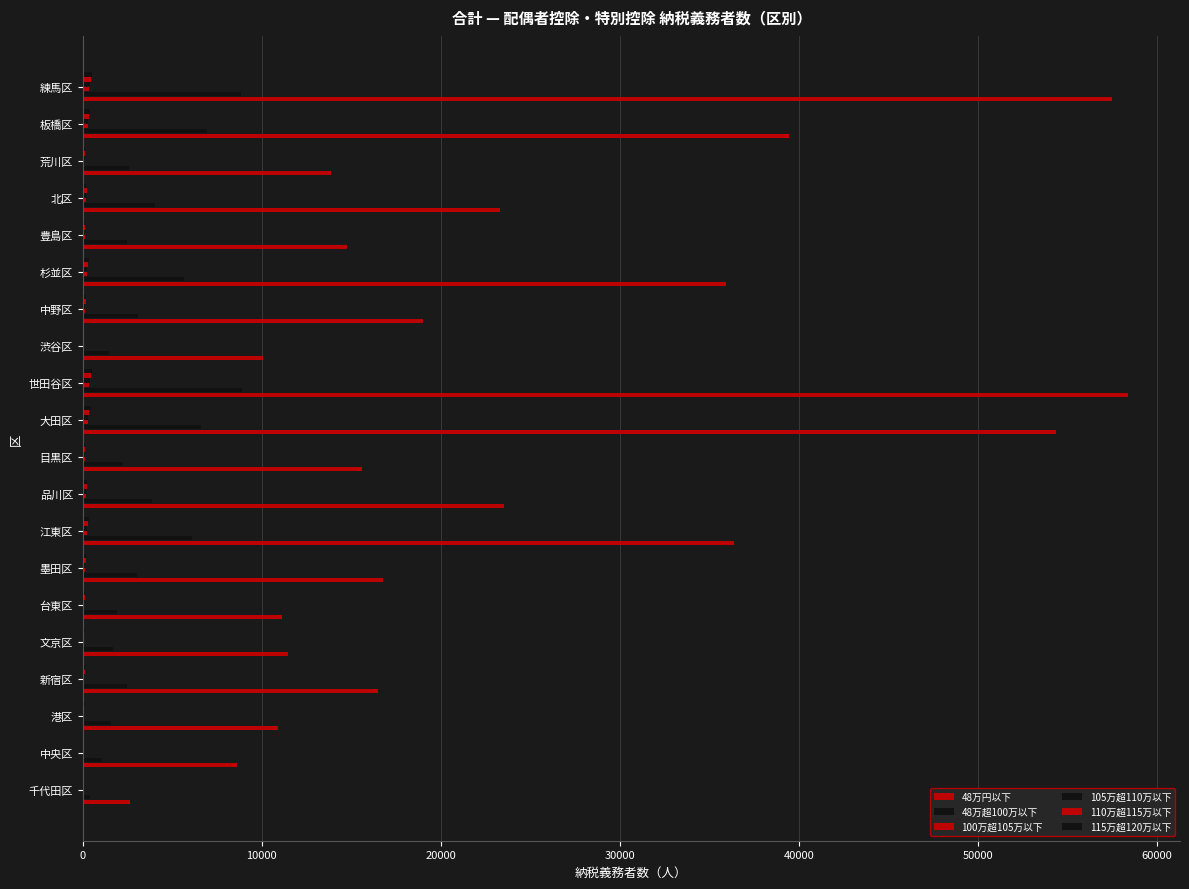

How many distinct data groups are displayed?

6